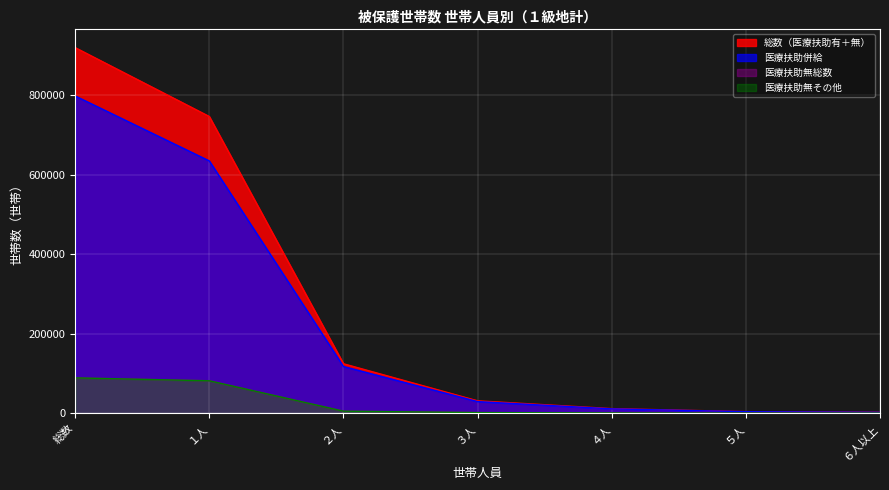

Which series has the widest spread of values?

総数（医療扶助有＋無）